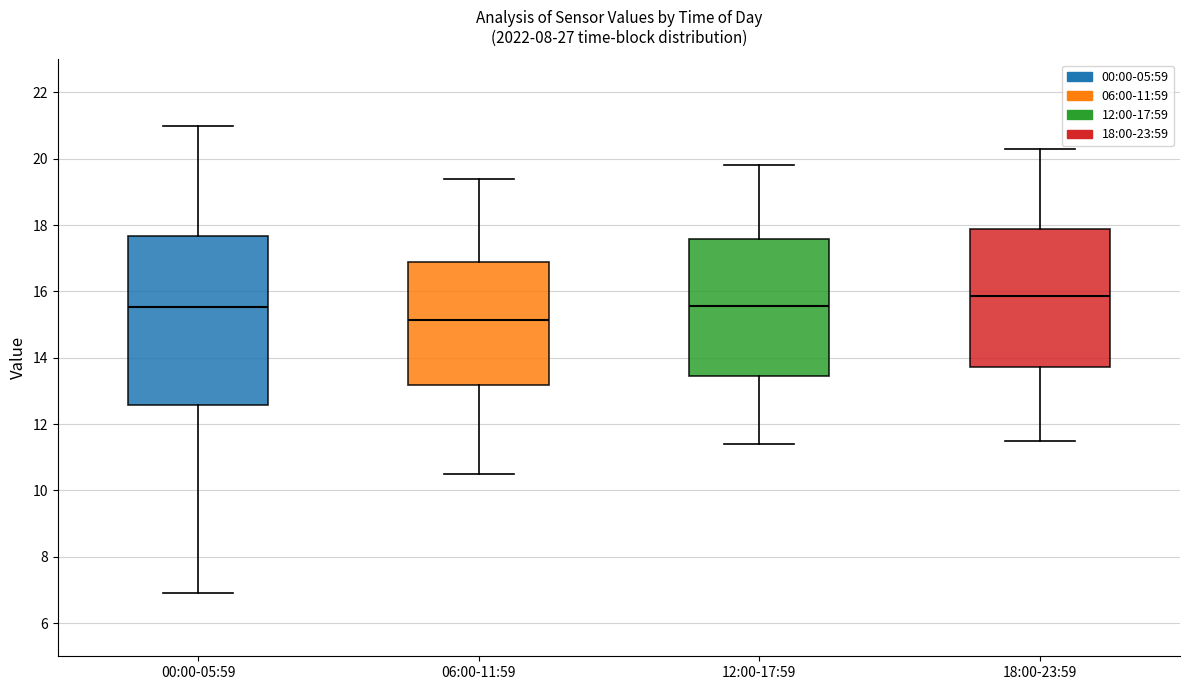

Where does the median line of the box for 06:00-11:59 sit on the y-axis? The values are not printed on the chart, so give them approximately, as read against the axis.

15.2